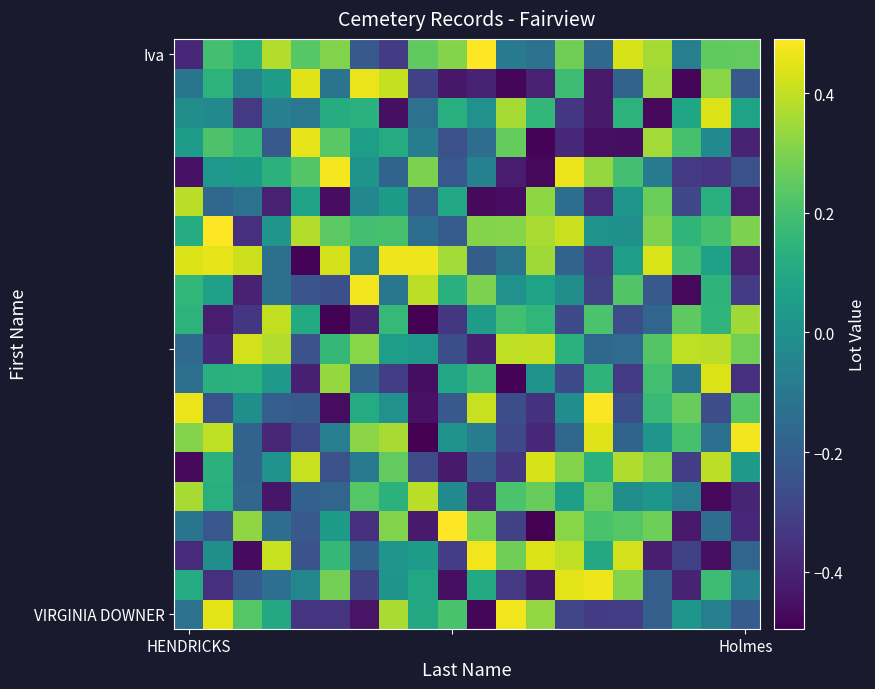

Count the number of data series in this chart.

20